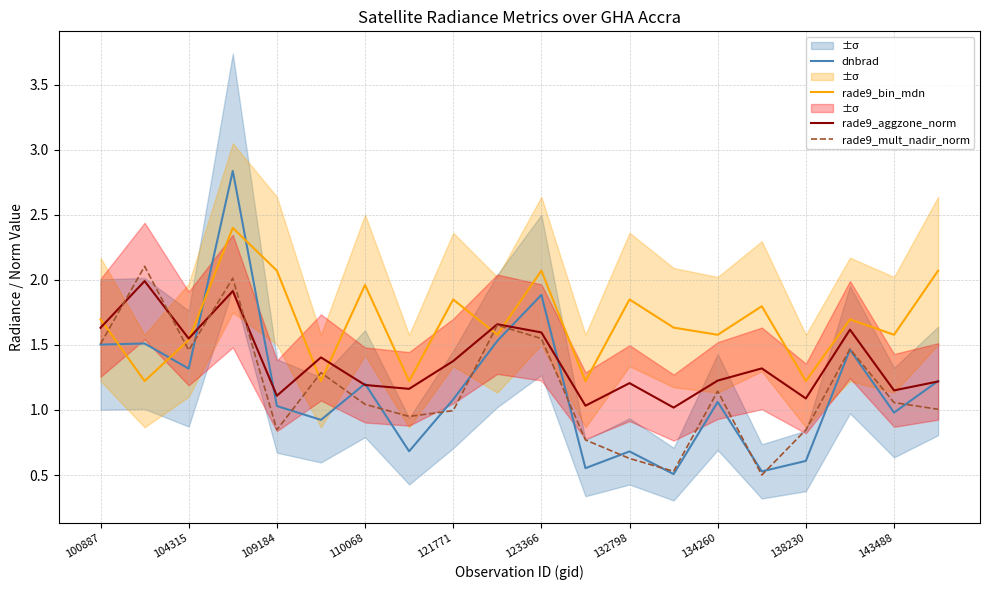

The rade9_bin_mdn series shows 1.2 at 11. True or false?

True